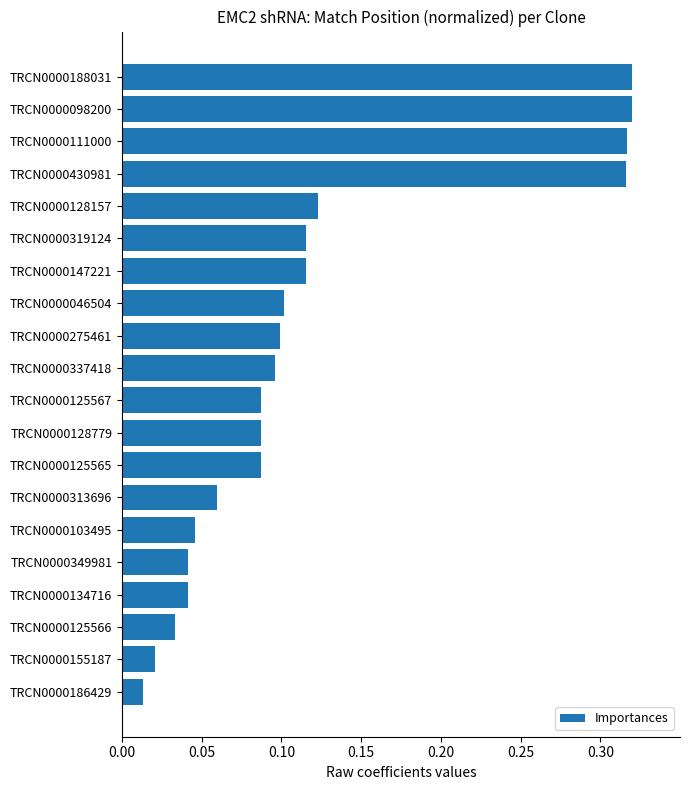

Which label corresponds to the smallest value in the chart?

TRCN0000186429